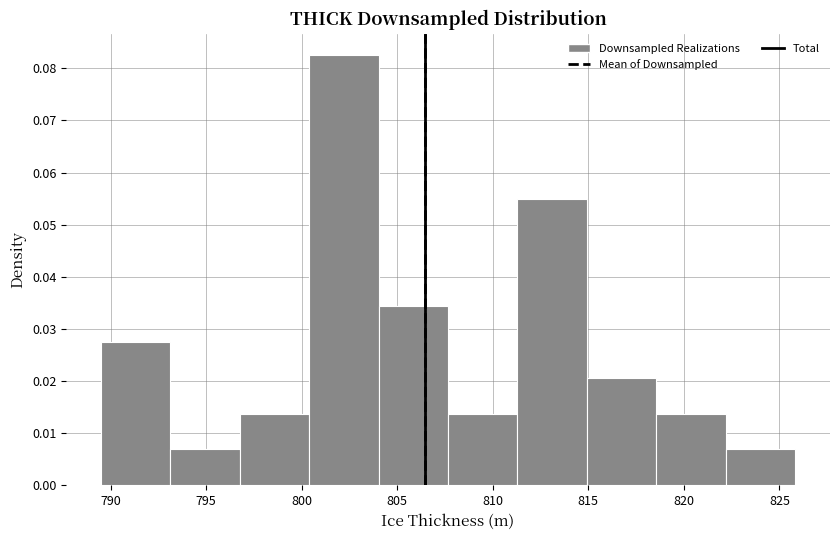

Reading left to right, transcribe this chart: for each bar, give the range it covers on the x-axis and its height. Neither the bar edges nor the heights are printed on the chart, so give them approximately, as read against the axes.

789.5 to 793.0: 0.028
793.0 to 797.0: 0.007
797.0 to 800.5: 0.014
800.5 to 804.0: 0.083
804.0 to 807.5: 0.034
807.5 to 811.5: 0.014
811.5 to 815.0: 0.055
815.0 to 818.5: 0.021
818.5 to 822.0: 0.014
822.0 to 826.0: 0.007